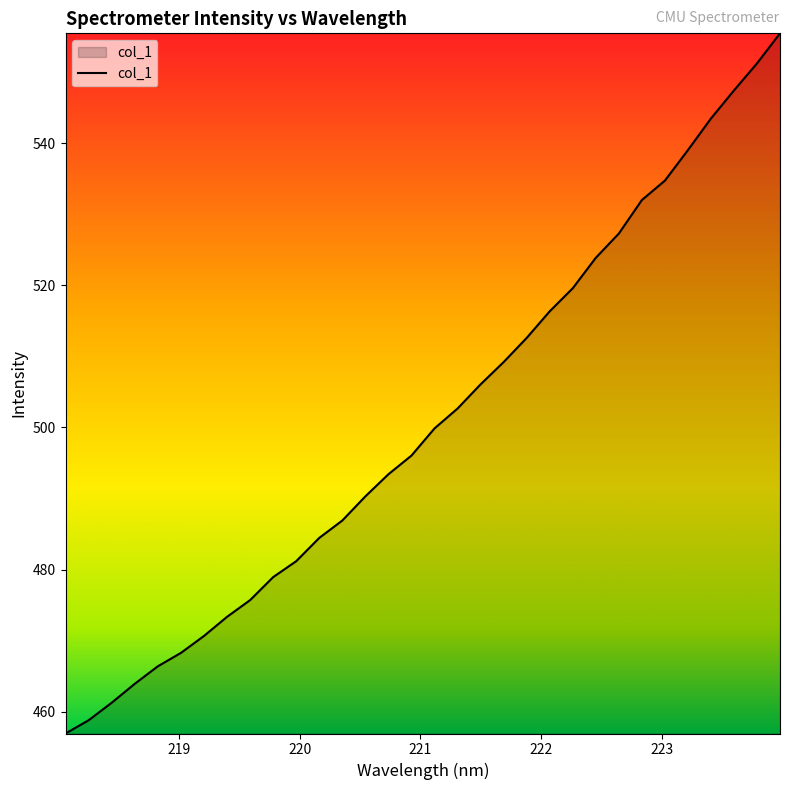

What is the maximum value shown in the chart?

555.4